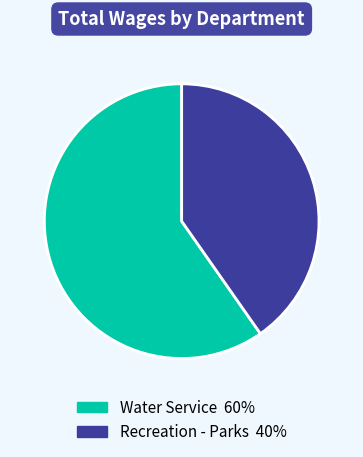

How many slices are in this pie chart?

2